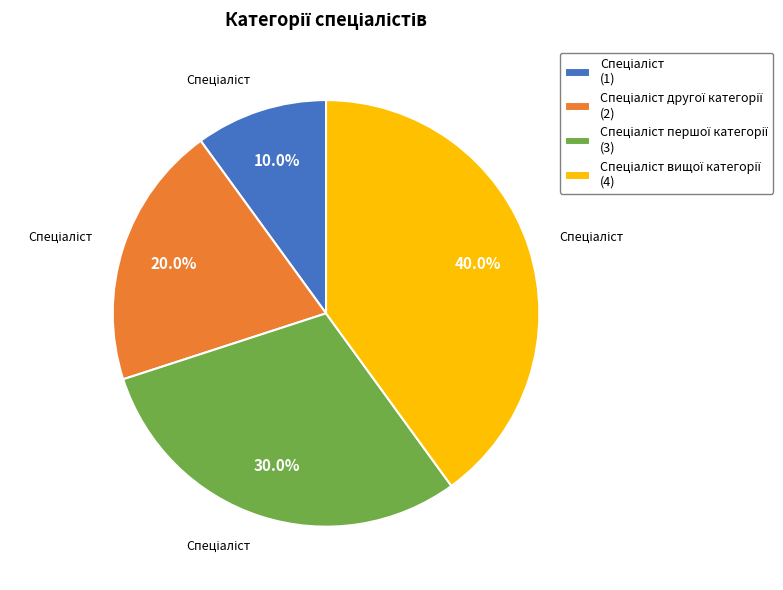

Is there any slice that represents more than half of the pie?

No